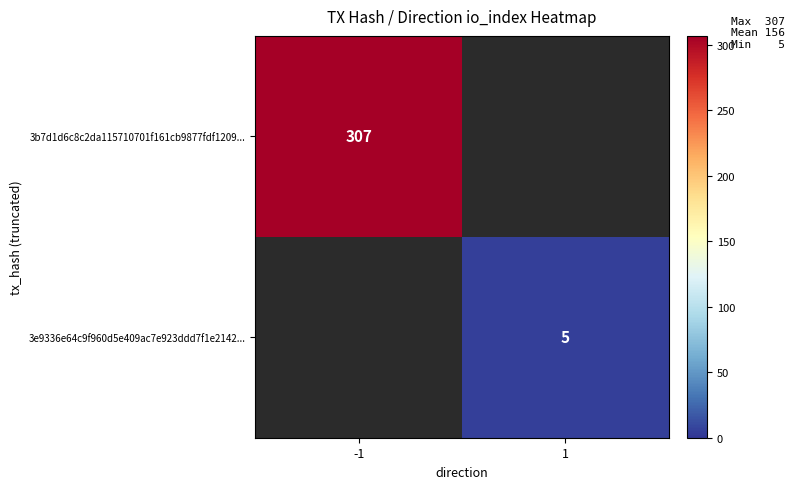

Is it true that 3e9336e64c9f960d5e409ac7e923ddd7f1e2142... equals 8 at 1?

False